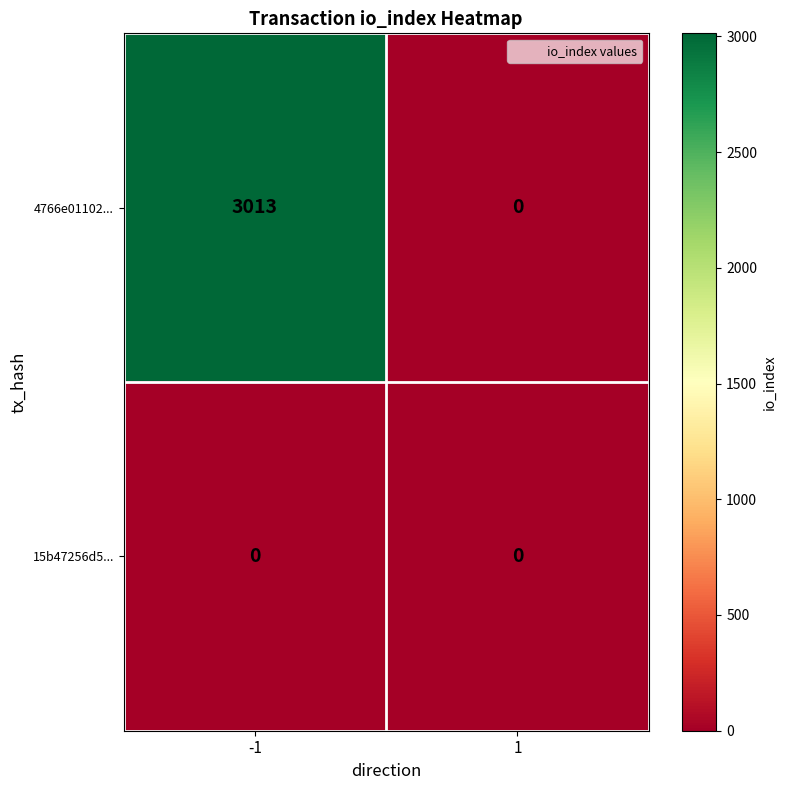

What is the total value across all series at -1?

3013